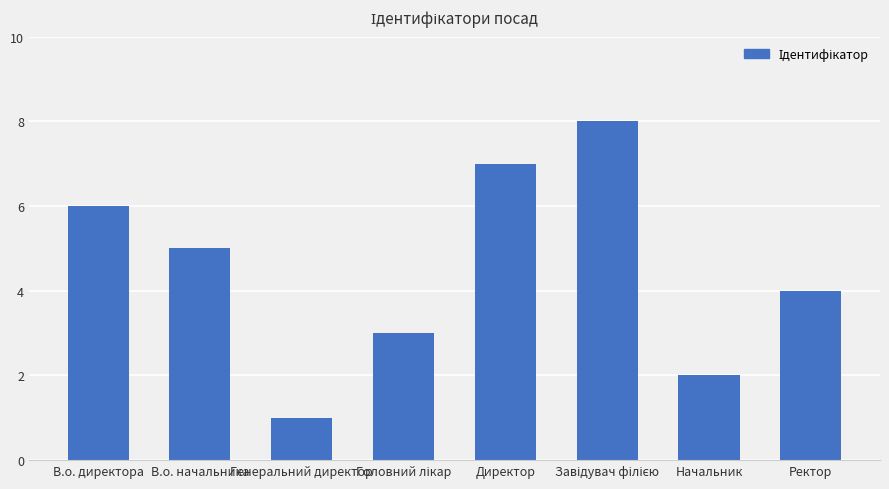

What is the greatest value displayed?

8